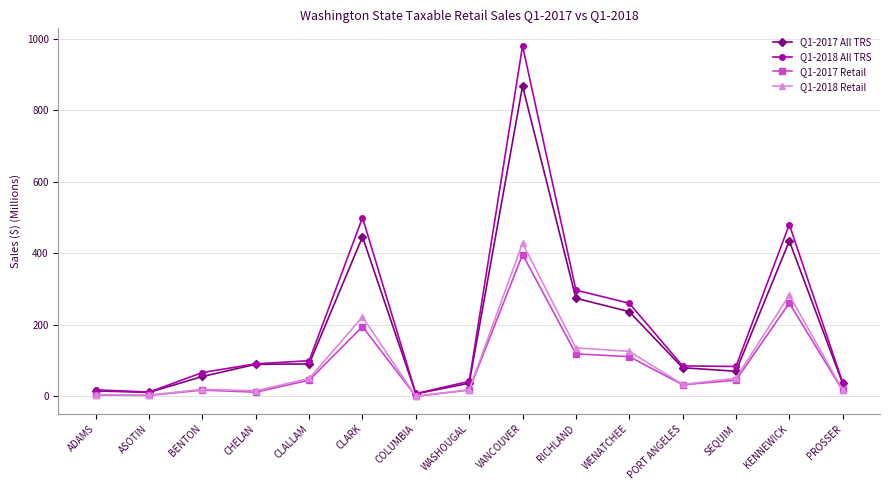

What is the total value across all series at CLALLAM?

287.2